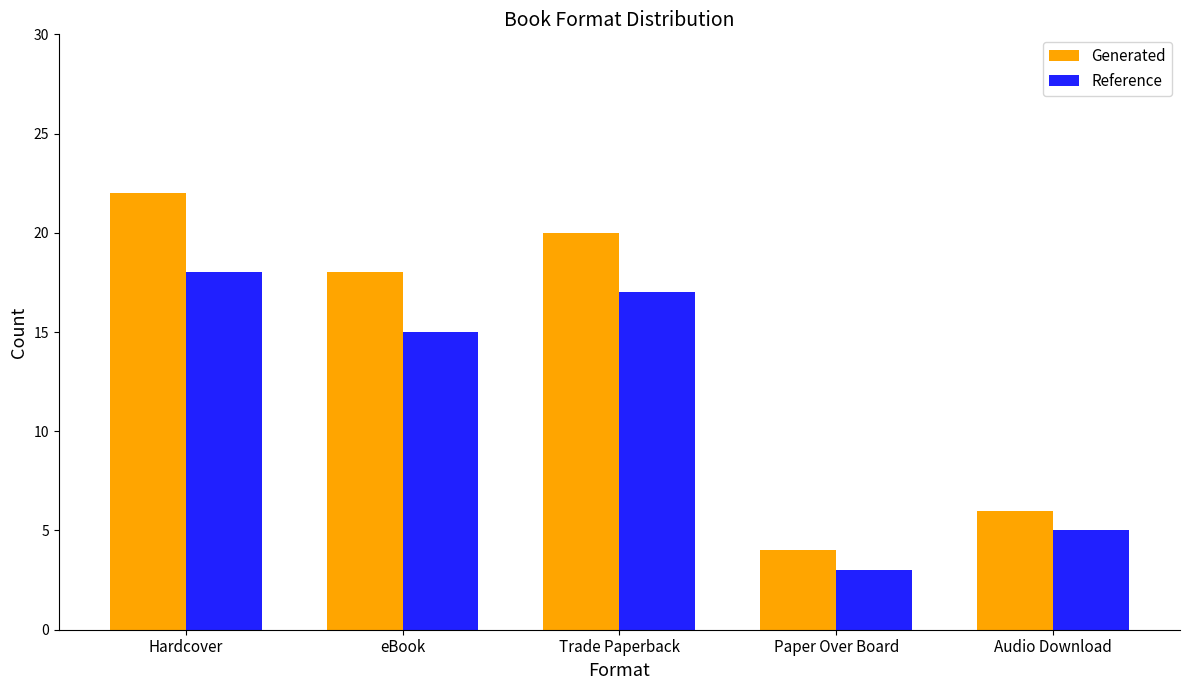

What is the sum of the Reference values at Paper Over Board and Hardcover?

21